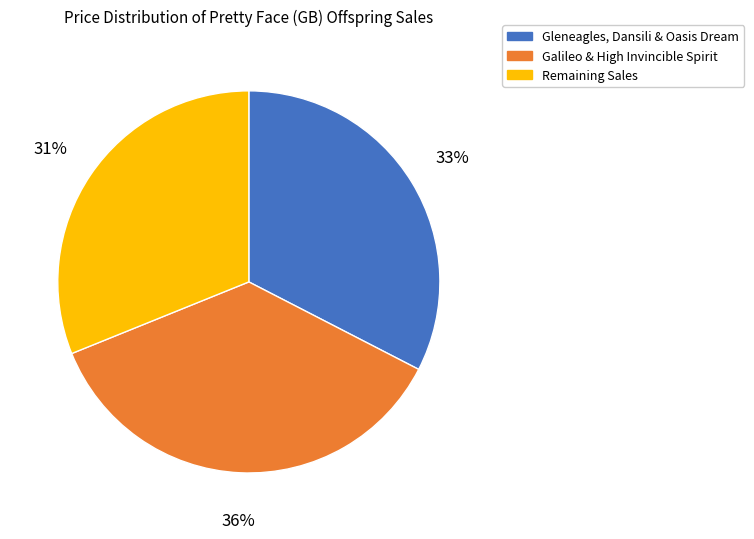

To the nearest percent, what is the difference between the largest and smallest slice percentages?

5%